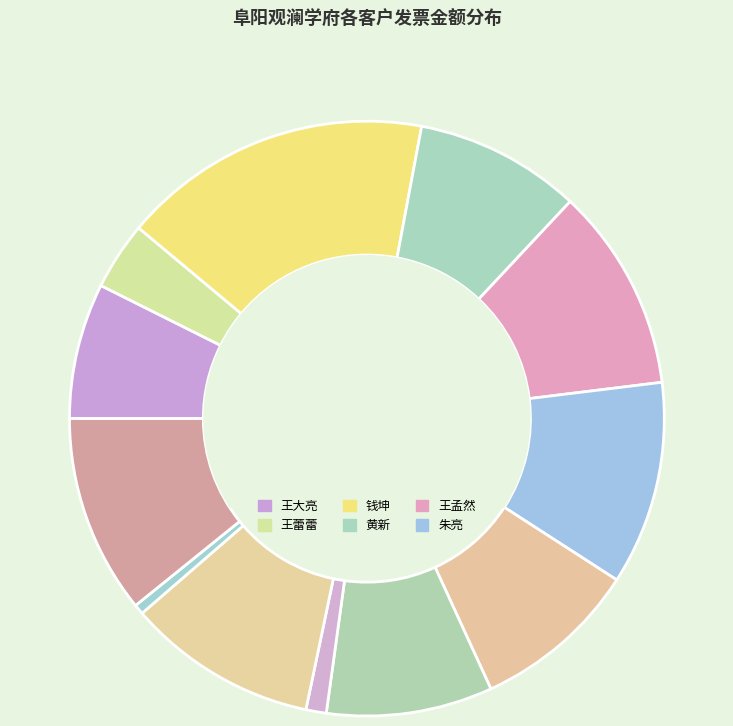

How many slices are in this pie chart?

12